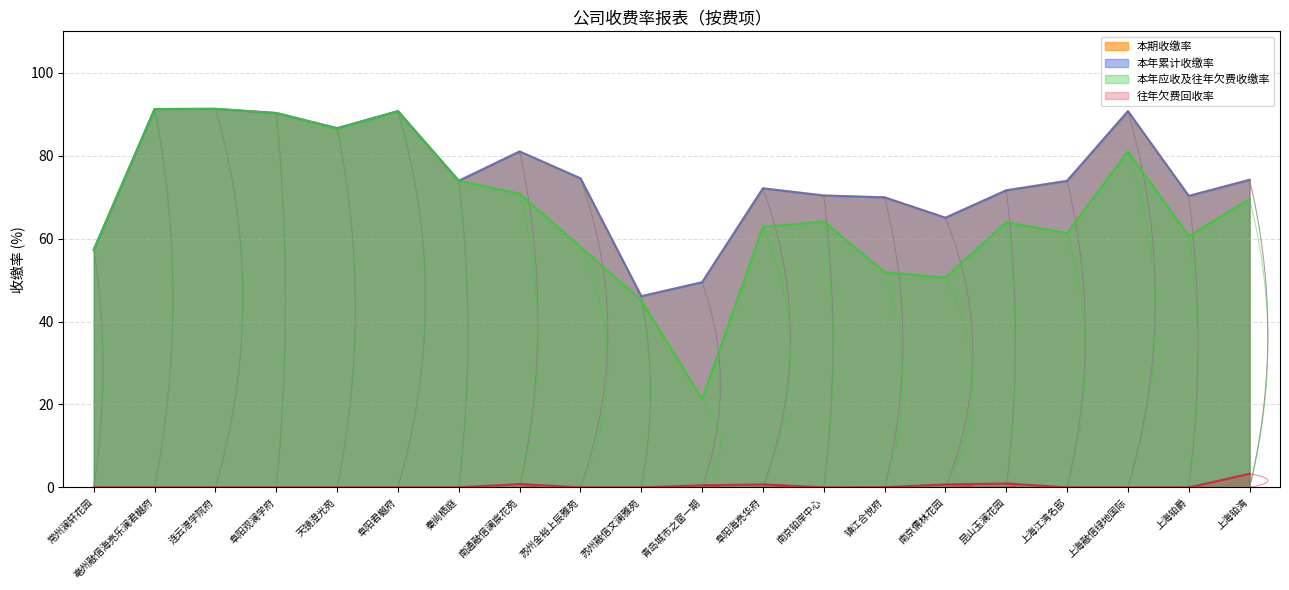

What is the difference between the second highest and minimum values in the 往年欠费回收率 series?

0.9